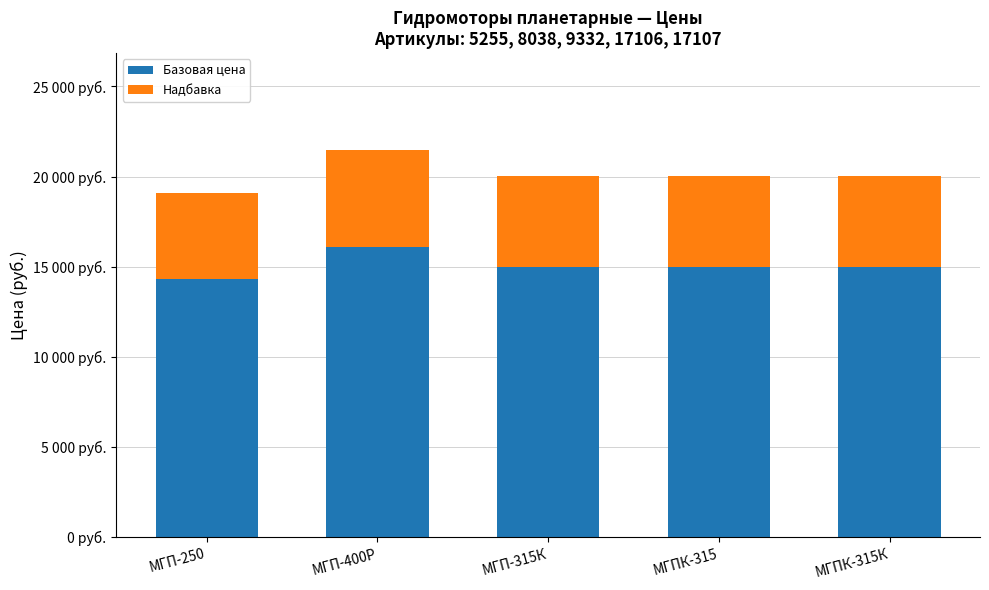

At which label is Надбавка closest to 5072?

МГП-315К